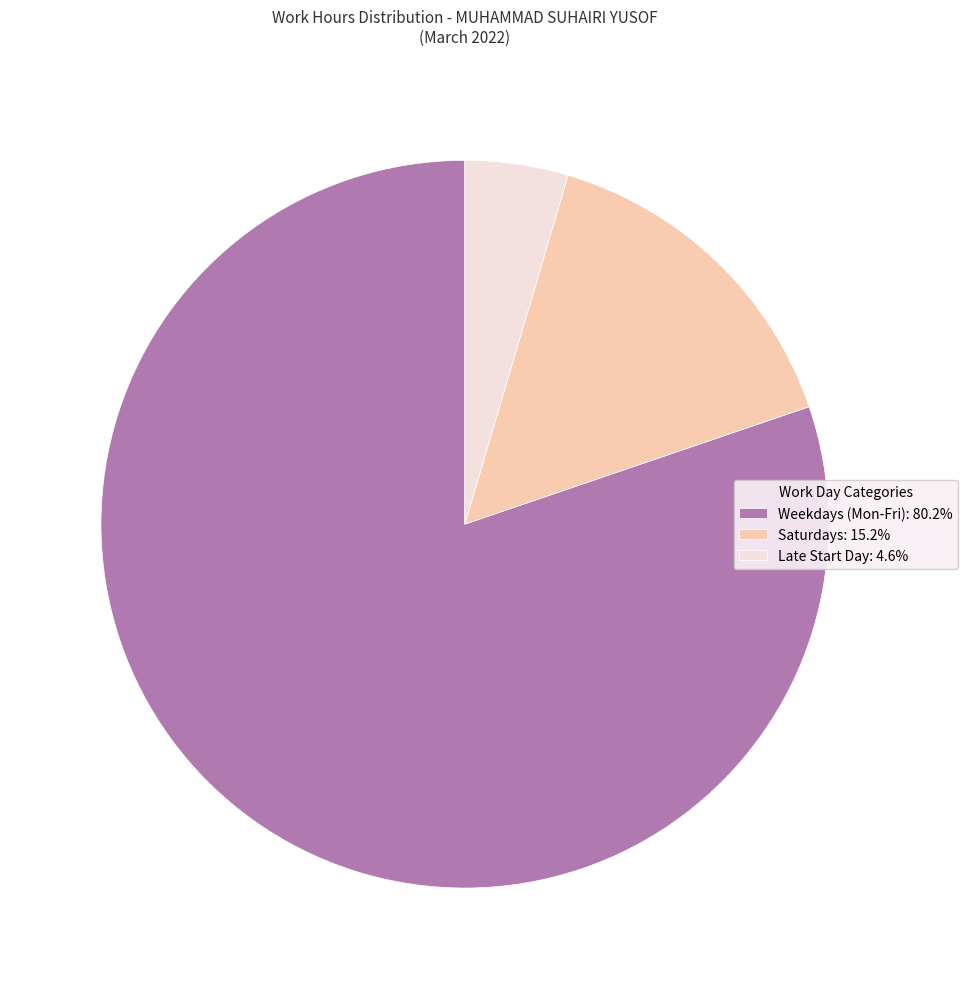

Do Weekdays (Mon-Fri): 80.2% and Saturdays: 15.2% together represent more than half of the pie?

Yes